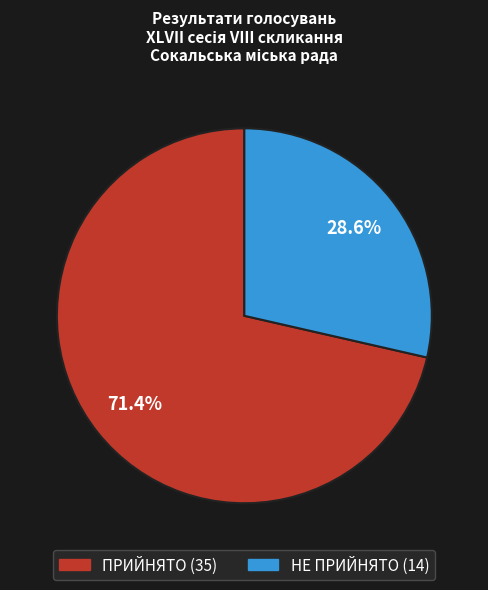

Rank the categories by value from highest to lowest.

ПРИЙНЯТО, НЕ ПРИЙНЯТО